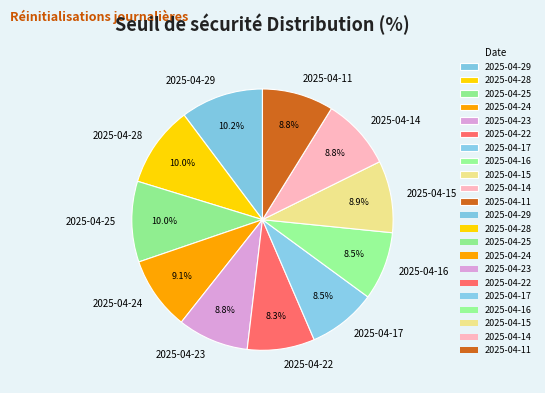

Combined, what portion of the pie is 2025-04-14 and 2025-04-16?

17.3%